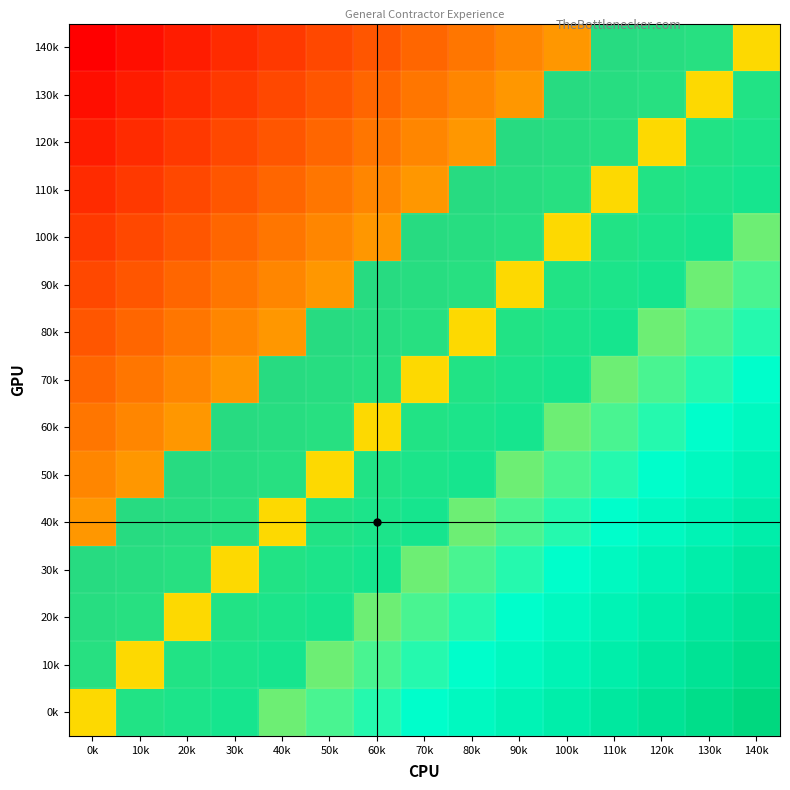

What is the difference between the highest and lowest values at 50k?

1